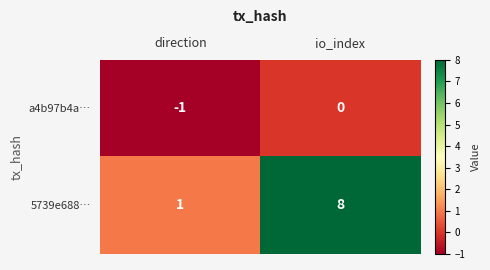

Reading left to right, extract all data points from this chart.

a4b97b4a…: -1	0
5739e688…: 1	8